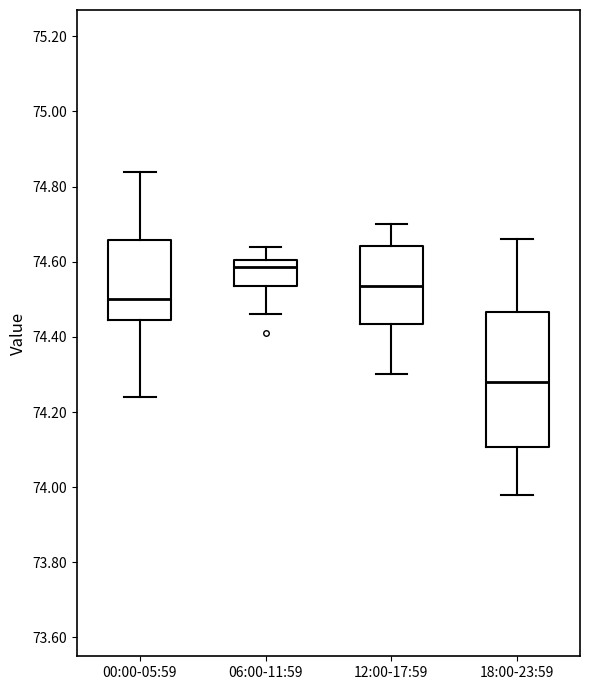

Reading left to right, transcribe this box plot: for each box, give where its median line is, the range the box spans, and where its two whiskers end, as read against the y-axis. The values are not printed on the chart, so give them approximately, as read against the axis.

00:00-05:59: median 74.50, box 74.44 to 74.66, whiskers 74.24 to 74.84
06:00-11:59: median 74.58, box 74.54 to 74.60, whiskers 74.46 to 74.64
12:00-17:59: median 74.54, box 74.44 to 74.64, whiskers 74.30 to 74.70
18:00-23:59: median 74.28, box 74.10 to 74.46, whiskers 73.98 to 74.66